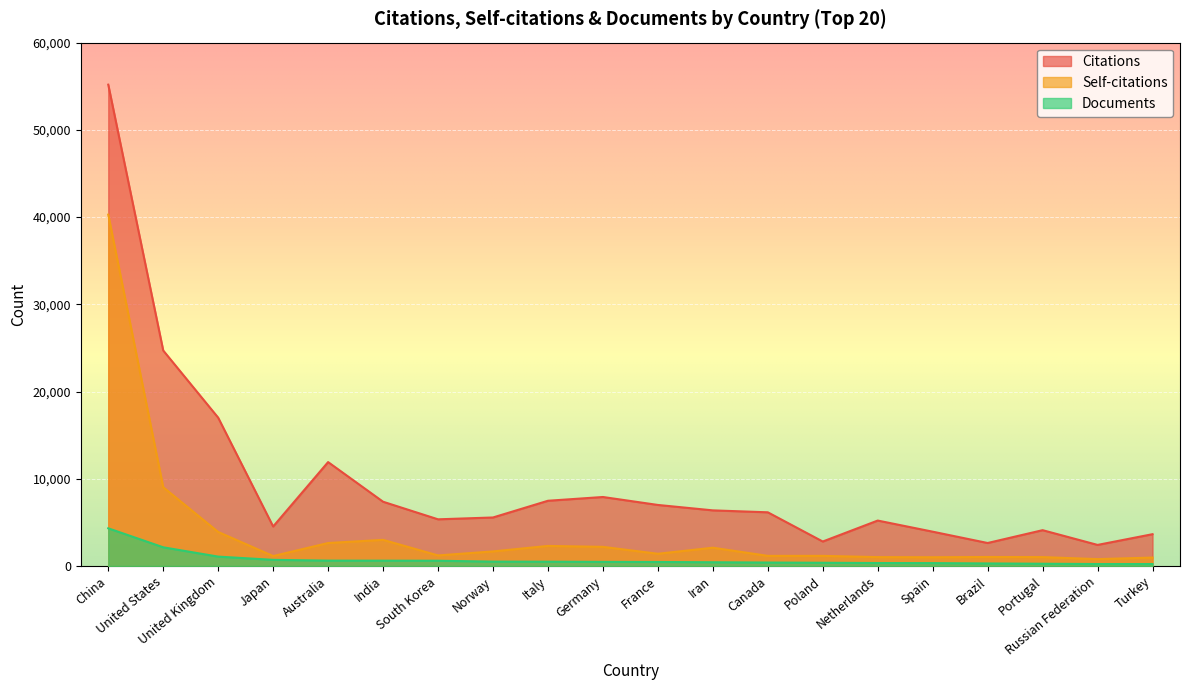

How many lines are shown in the chart?

3